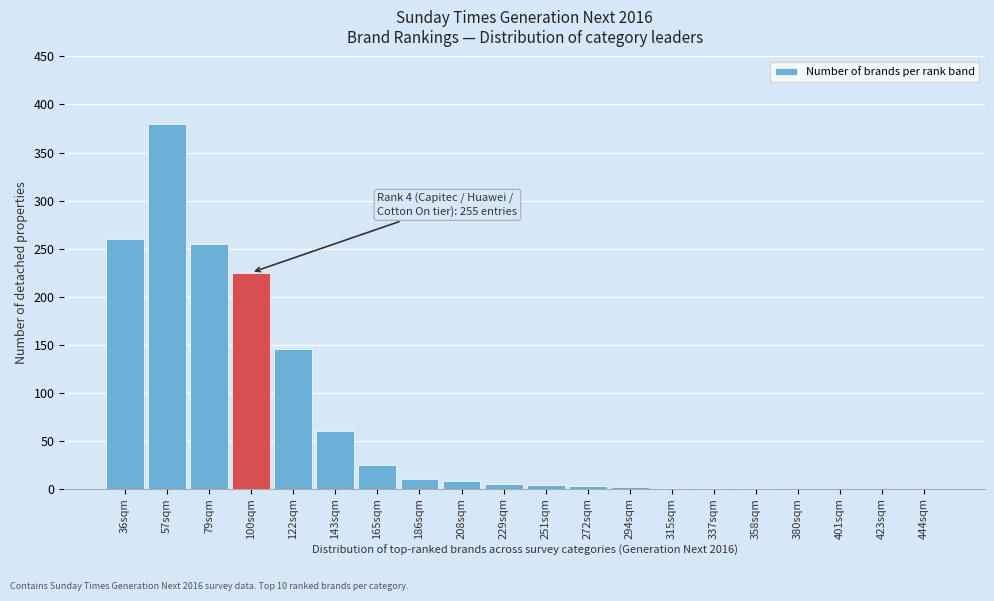

At which label is the value closest to 190?

100sqm